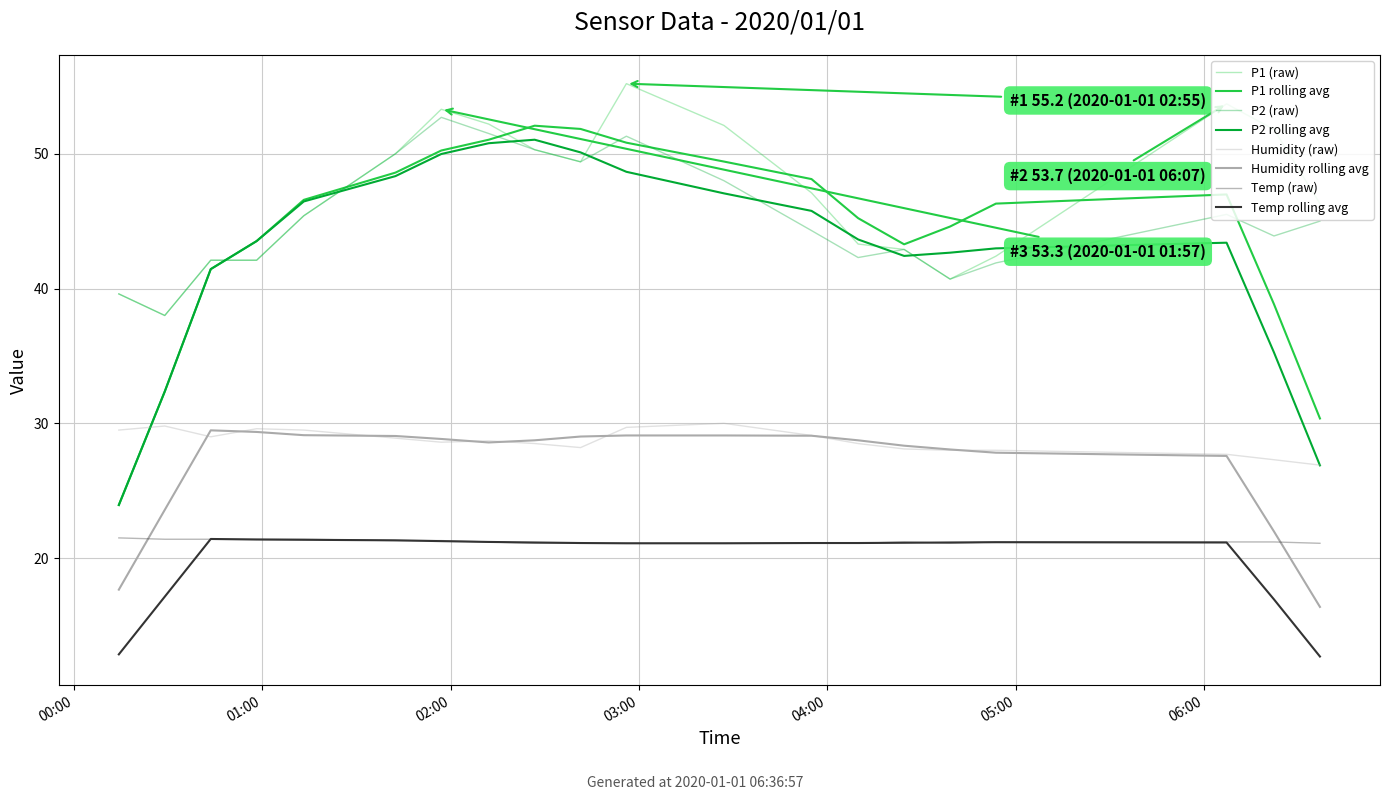

How many lines are shown in the chart?

8